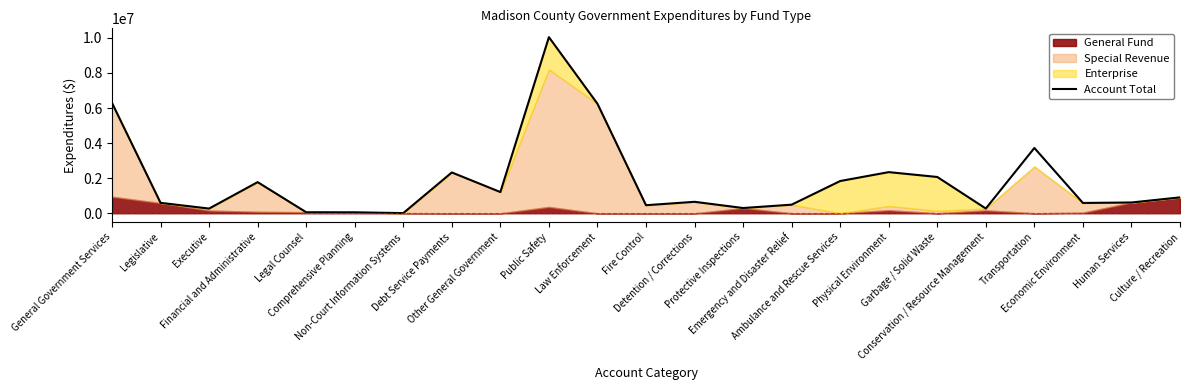

Between Non-Court Information Systems and Conservation / Resource Management, which is larger?

Conservation / Resource Management